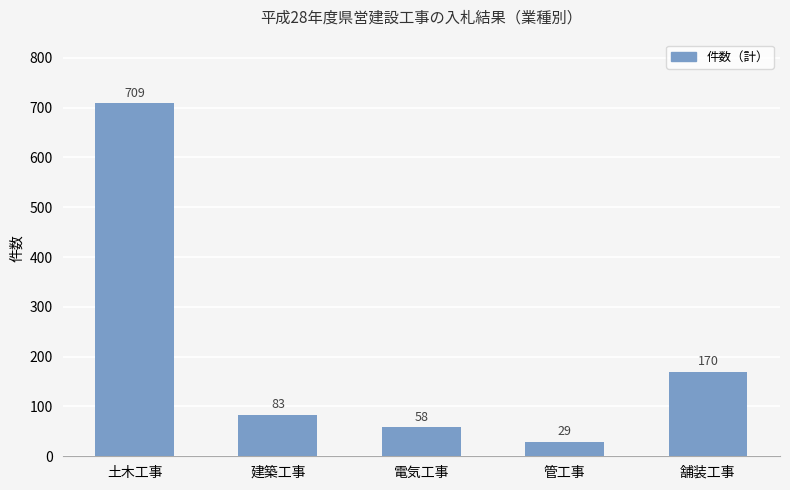

What is the average value?

210